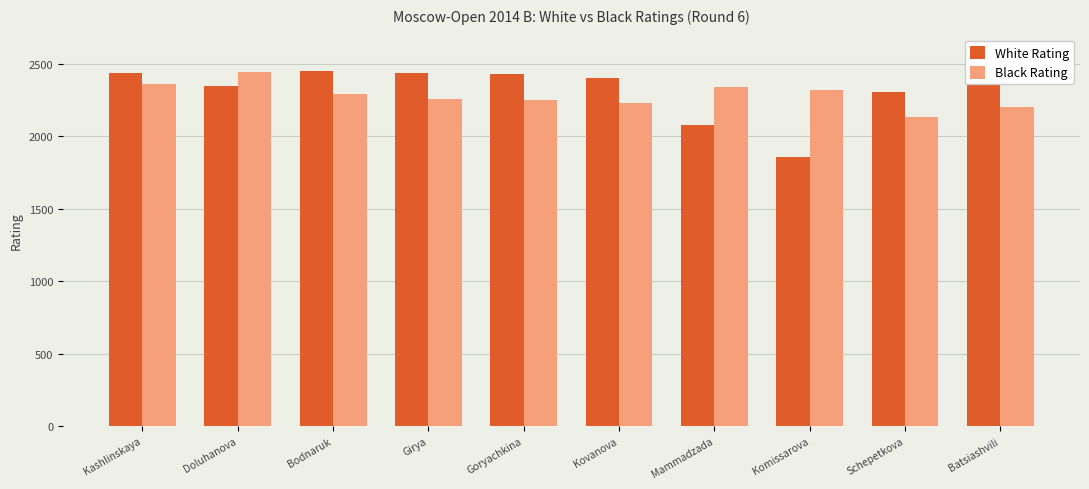

Which series changed the most between Goryachkina and Schepetkova?

White Rating